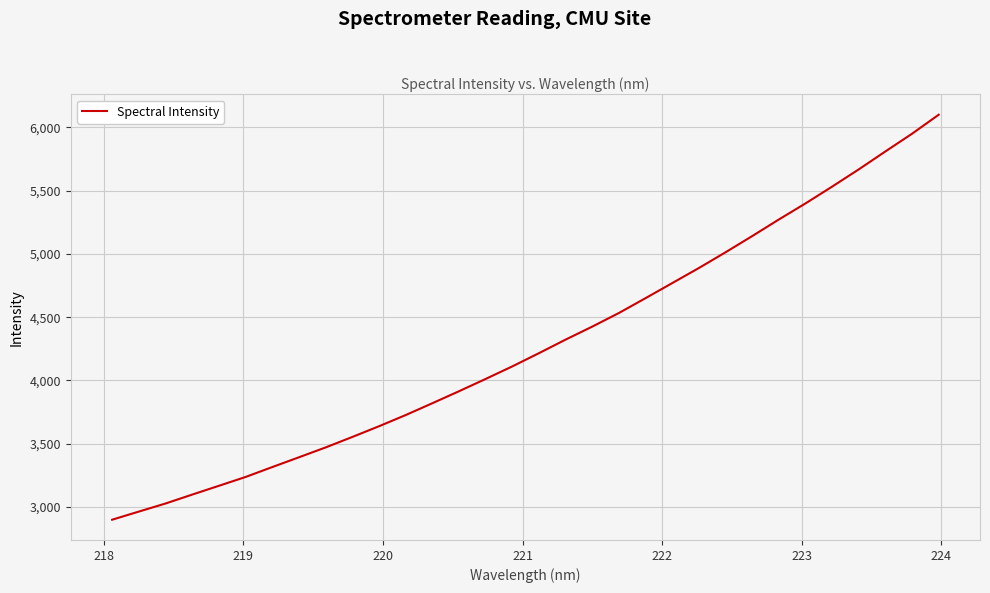

What is the greatest value displayed?

6100.3